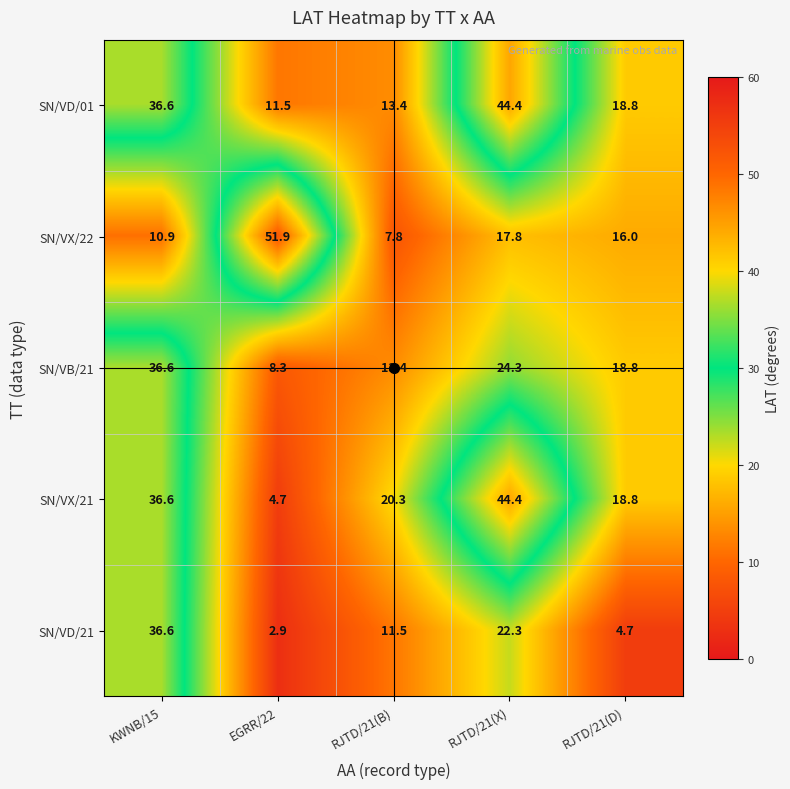

Which category has the lowest value in the SN/VB/21 series?

EGRR/22